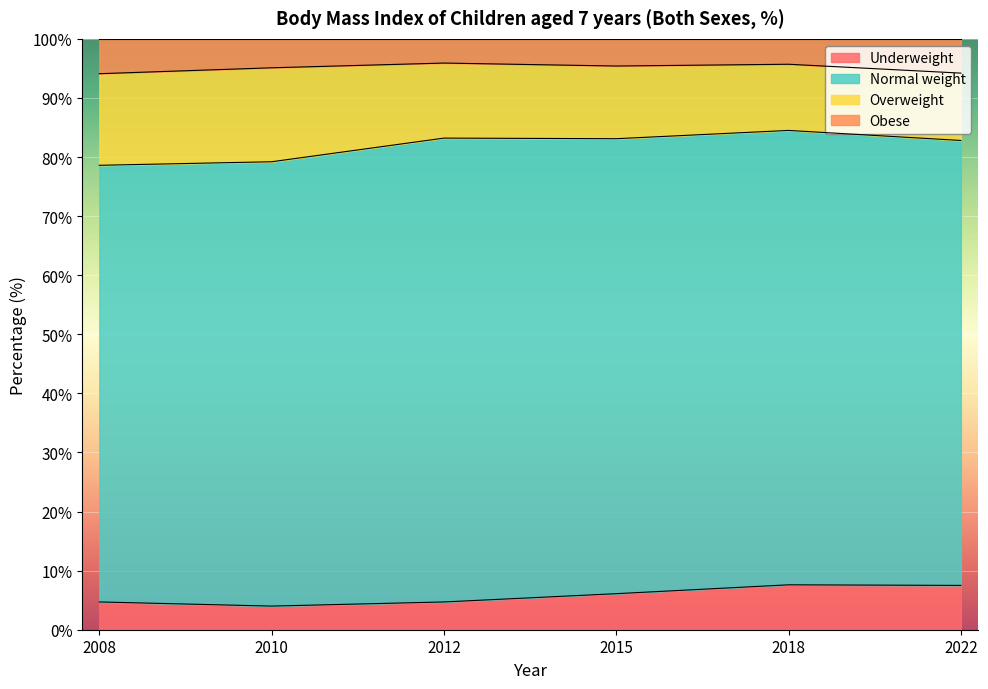

Which series changed the most between 2015 and 2022?

Underweight